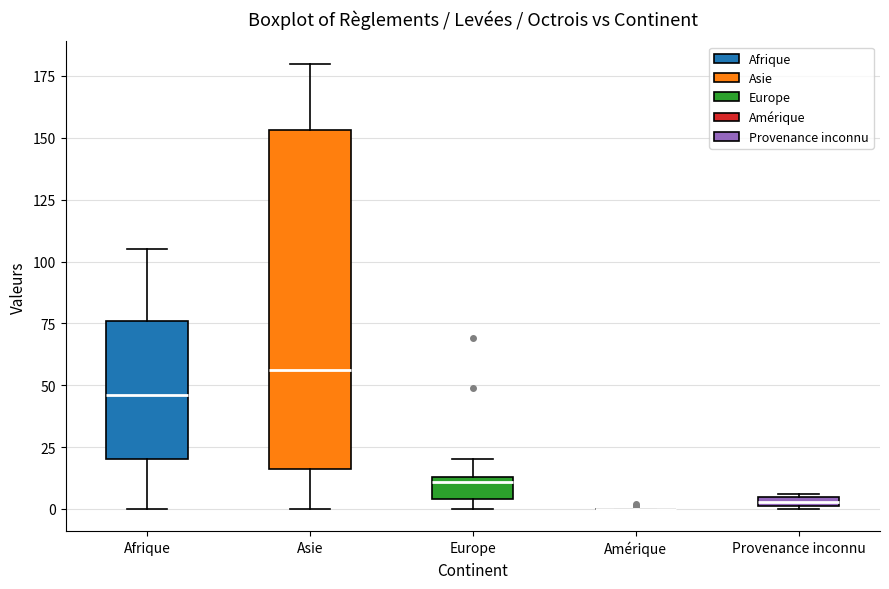

Which box is the tallest, from its lower edge to its upper edge?

Asie